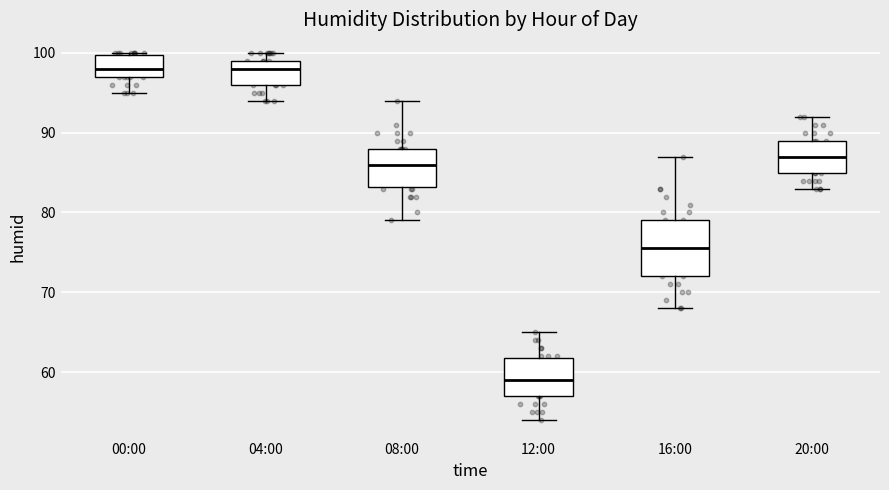

Where is the lower edge of the box for 00:00 on the y-axis? The values are not printed on the chart, so give them approximately, as read against the axis.

97